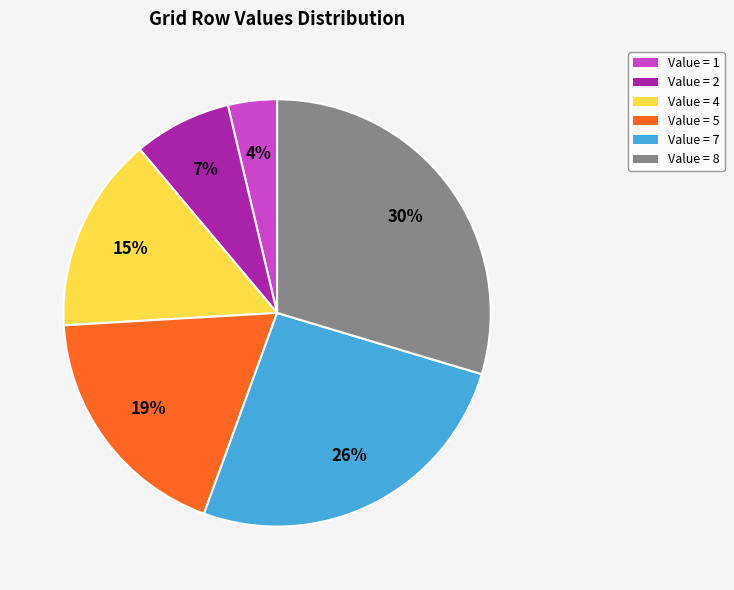

Is there any slice that represents more than half of the pie?

No